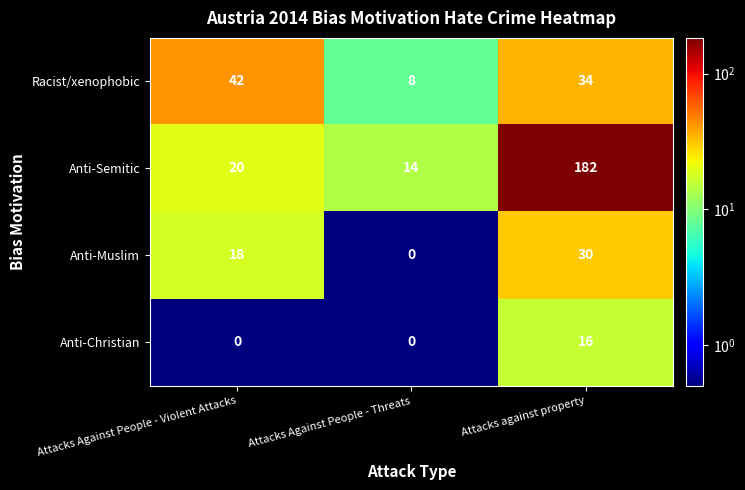

What is the average value of the Anti-Semitic series?

72